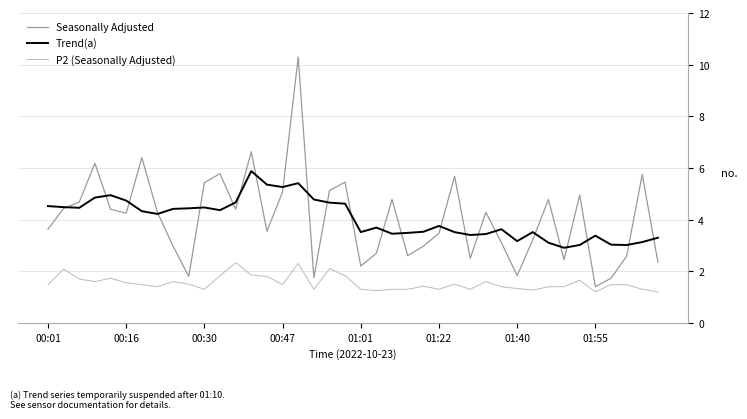

Which series has the widest spread of values?

Seasonally Adjusted